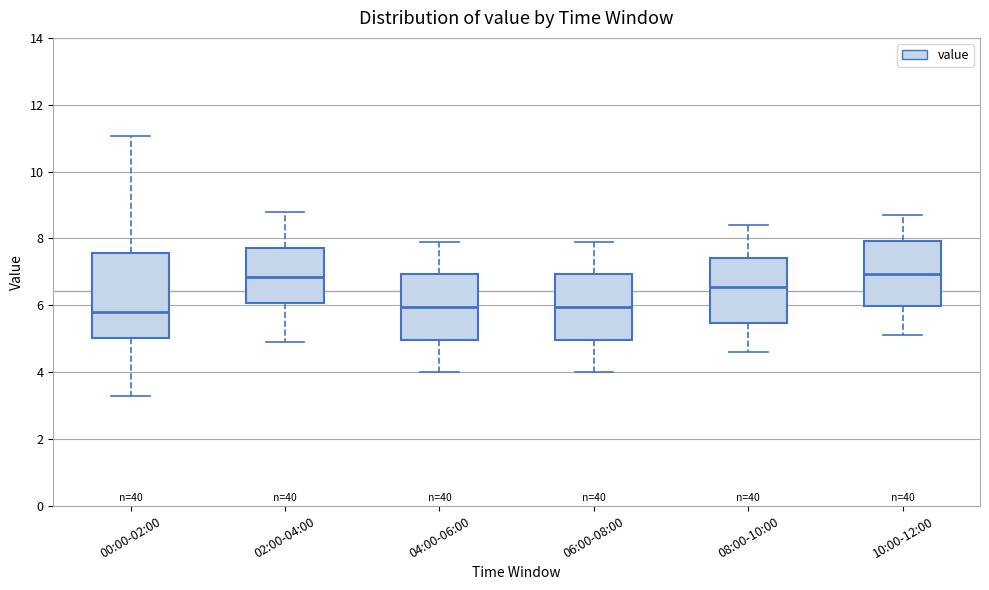

Where is the upper edge of the box for 08:00-10:00 on the y-axis? The values are not printed on the chart, so give them approximately, as read against the axis.

7.4